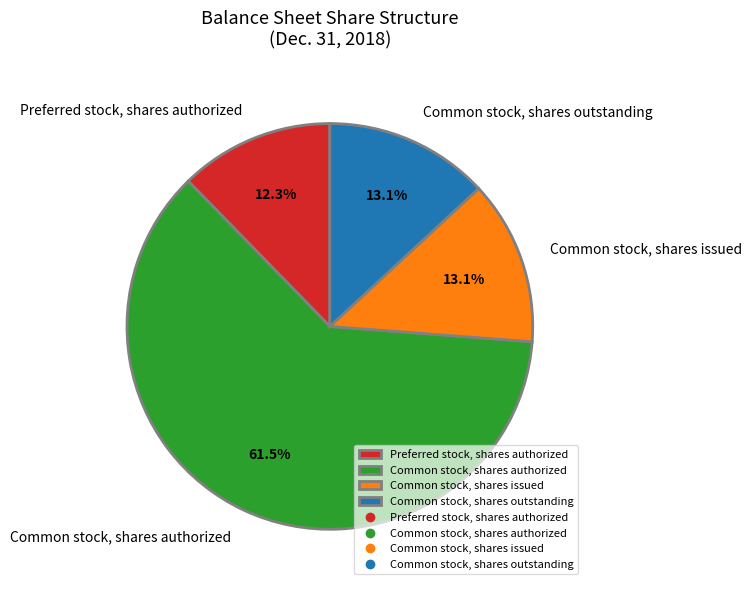

What is the largest slice in the pie chart?

Common stock, shares authorized